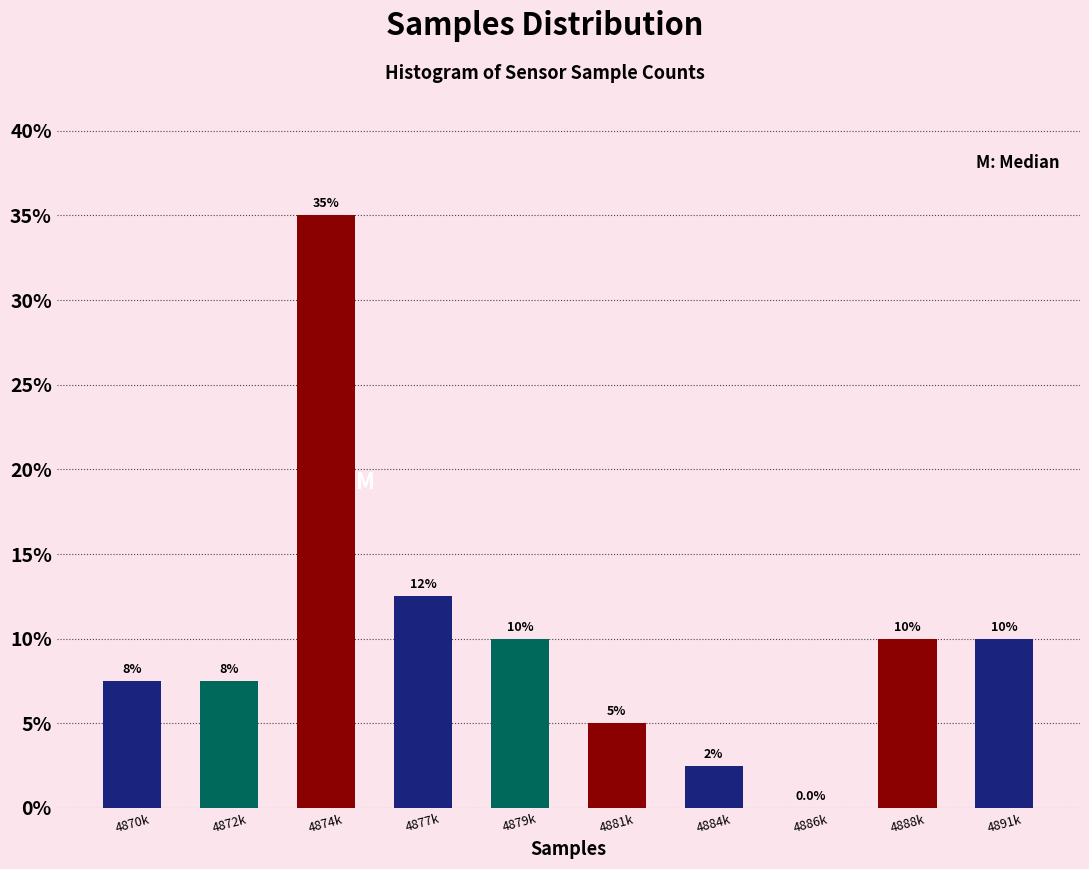

Reading right to left, list all the values displayed in this chart.

4891k=10.0	4888k=10.0	4886k=0.0	4884k=2.5	4881k=5.0	4879k=10.0	4877k=12.5	4874k=35.0	4872k=7.5	4870k=7.5